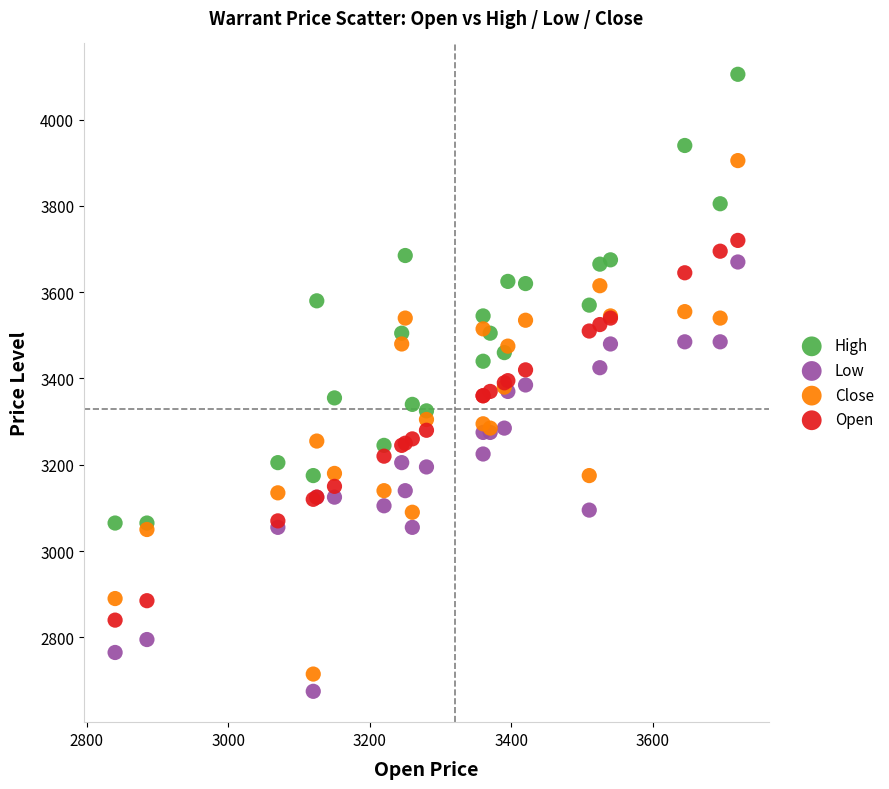

Which series has the widest spread of Y values?

Close